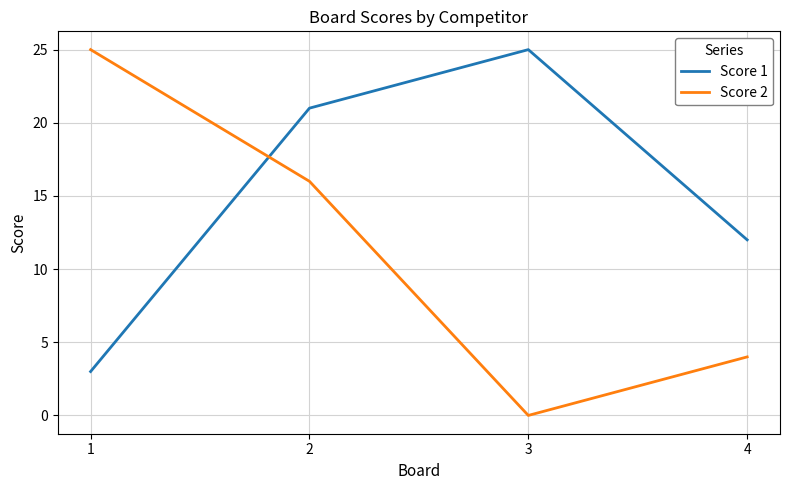

How many times do Score 1 and Score 2 cross each other?

1